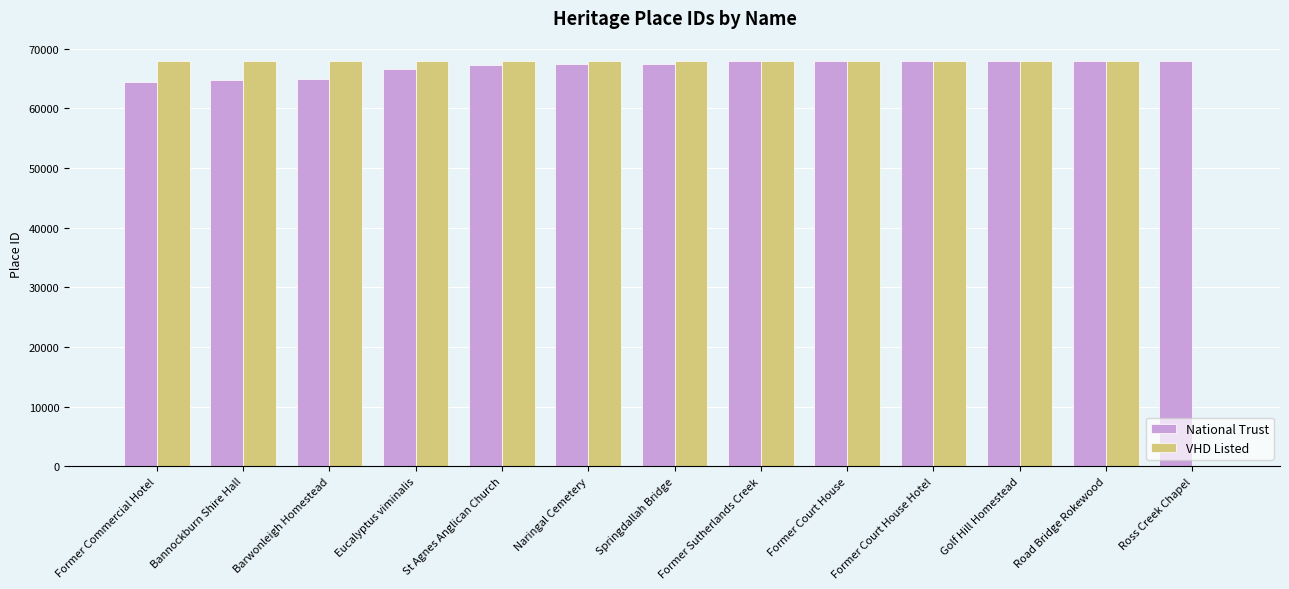

How many distinct data groups are displayed?

2